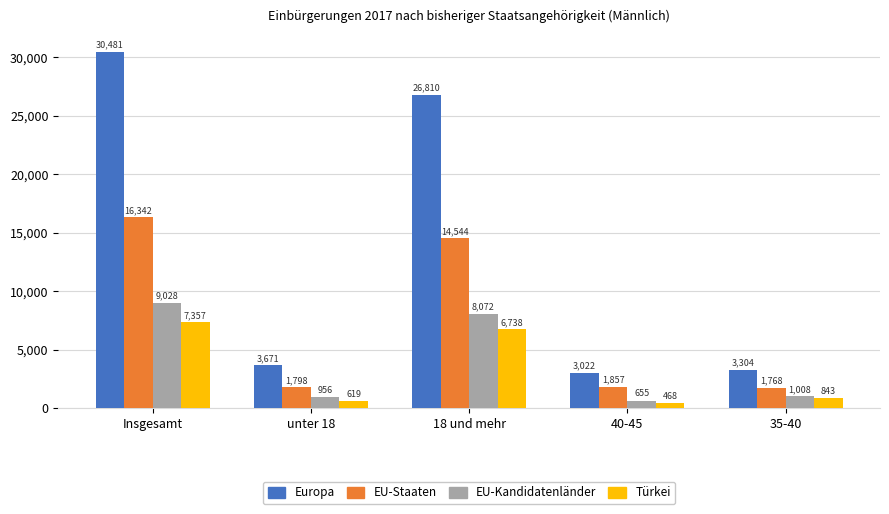

The EU-Staaten series shows 14544 at 18 und mehr. True or false?

True